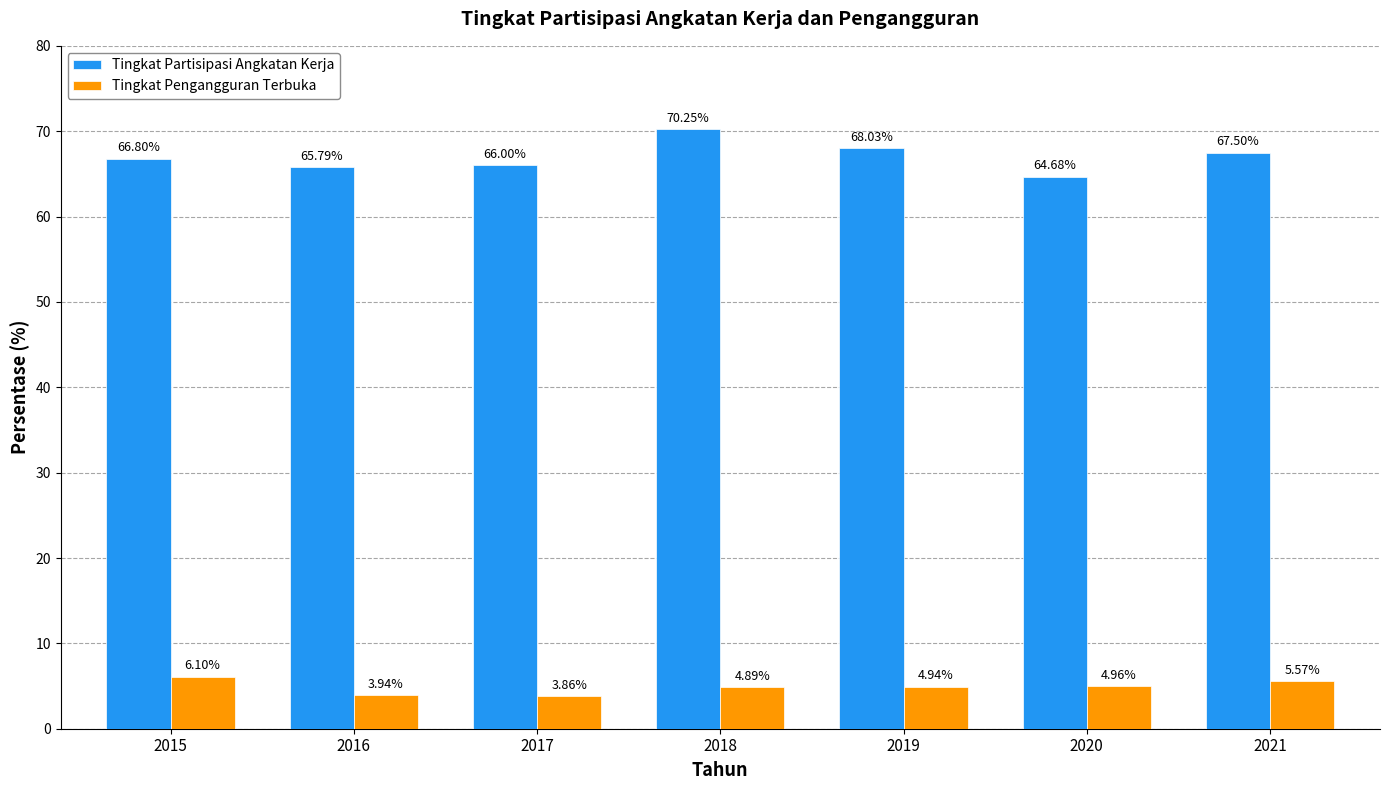

How many bars are there in each group?

2